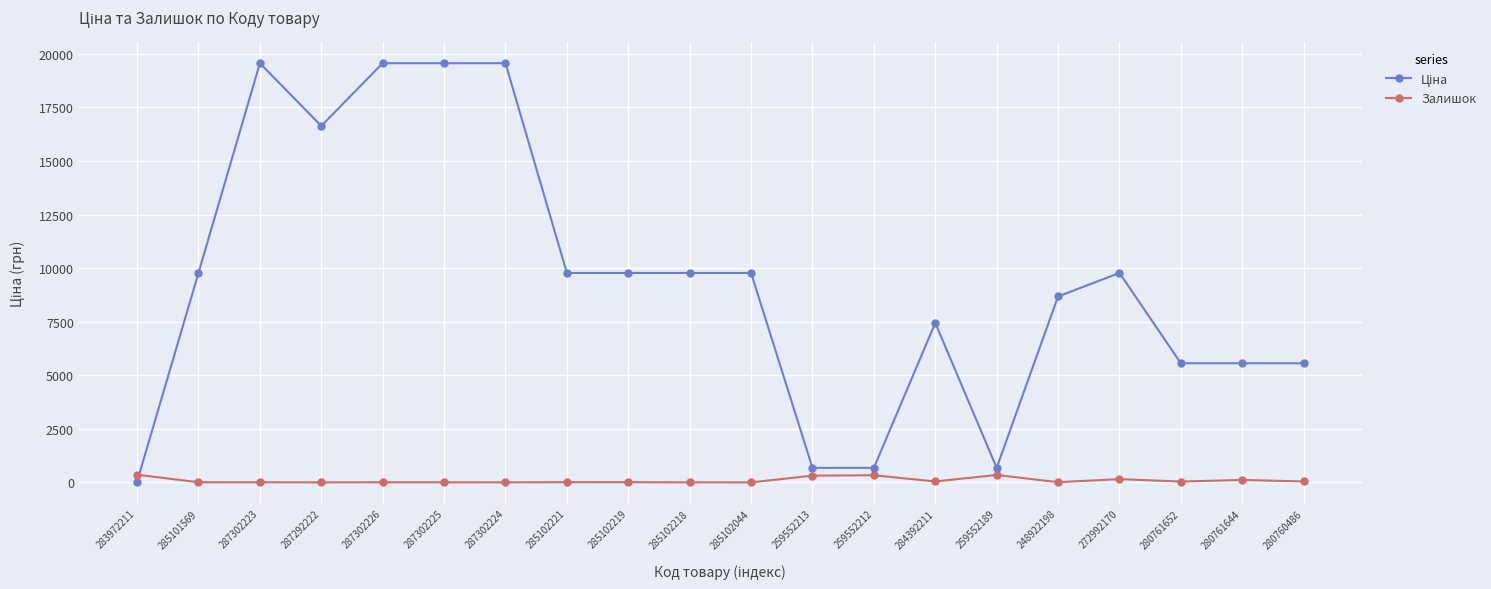

What is the average value of the Залишок series?

91.2